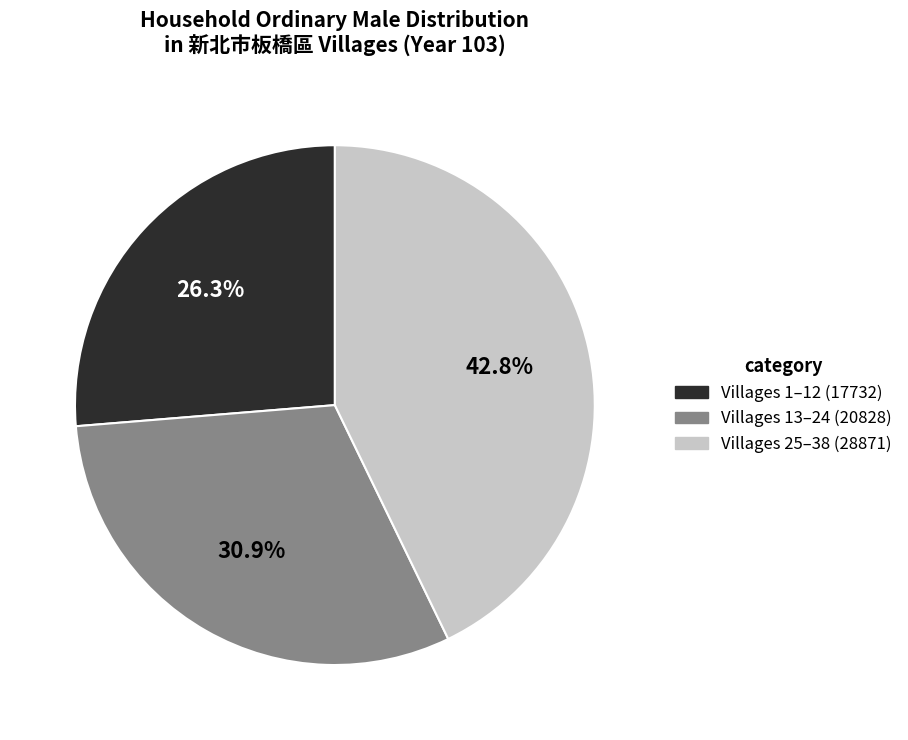

Is there a majority slice in this chart?

No